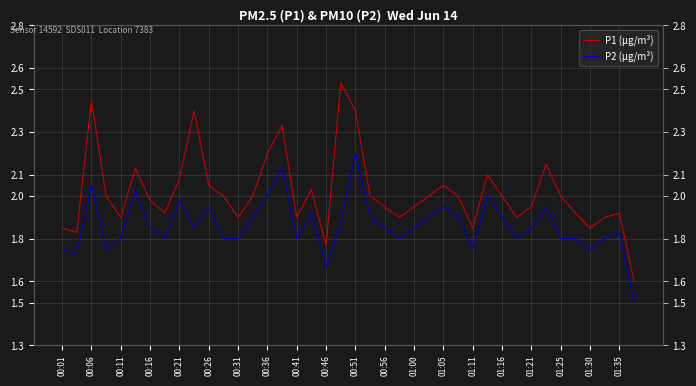

Reading left to right, what are all the values shown in this chart?

P1 (µg/m³): 1.9	1.8	2.5	2.0	1.9	2.1	2.0	1.9	2.1	2.4	2.0	2.0	1.9	2.0	2.2	2.3	1.9	2.0	1.8	2.5	2.4	2.0	1.9	1.9	1.9	2.0	2.0	2.0	1.9	2.1	2.0	1.9	1.9	2.1	2.0	1.9	1.9	1.9	1.9	1.6
P2 (µg/m³): 1.8	1.7	2.0	1.8	1.8	2.0	1.9	1.8	2.0	1.9	1.9	1.8	1.8	1.9	2.0	2.1	1.8	1.9	1.7	1.9	2.2	1.9	1.9	1.8	1.9	1.9	1.9	1.9	1.8	2.0	1.9	1.8	1.9	1.9	1.8	1.8	1.8	1.8	1.8	1.5